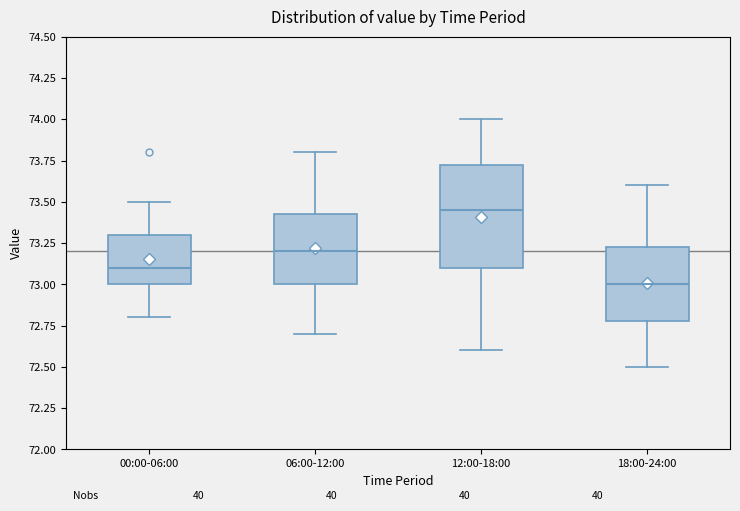

Where does the lower whisker of the box for 06:00-12:00 end on the y-axis? The values are not printed on the chart, so give them approximately, as read against the axis.

72.70